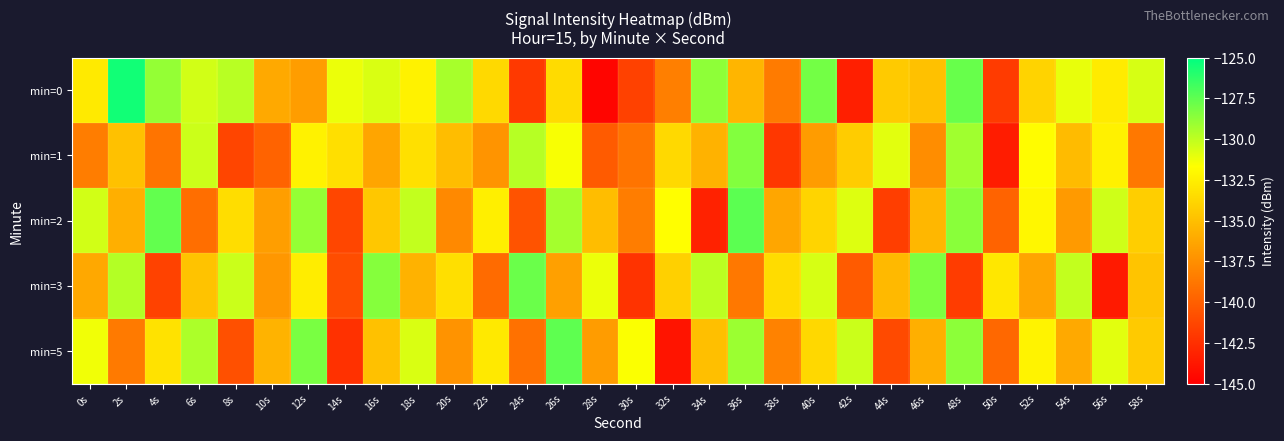

Reading left to right, extract all data points from this chart.

min=0: 0s=-132.8	2s=-125.5	4s=-128.9	6s=-130.5	8s=-129.8	10s=-136.1	12s=-136.8	14s=-131.2	16s=-130.7	18s=-132.3	20s=-129.4	22s=-133.6	24s=-142.0	26s=-133.5	28s=-144.7	30s=-141.5	32s=-138.3	34s=-128.7	36s=-135.5	38s=-138.5	40s=-128.0	42s=-143.3	44s=-134.4	46s=-134.9	48s=-127.7	50s=-141.9	52s=-134.0	54s=-131.1	56s=-132.7	58s=-130.6
min=1: 0s=-138.5	2s=-134.9	4s=-138.9	6s=-130.3	8s=-141.4	10s=-139.8	12s=-132.3	14s=-133.3	16s=-136.3	18s=-133.2	20s=-135.1	22s=-137.2	24s=-129.8	26s=-131.5	28s=-140.2	30s=-138.9	32s=-133.6	34s=-135.7	36s=-128.4	38s=-142.1	40s=-136.8	42s=-134.3	44s=-130.9	46s=-137.6	48s=-129.2	50s=-143.5	52s=-131.8	54s=-135.2	56s=-132.4	58s=-138.7
min=2: 0s=-130.5	2s=-135.8	4s=-127.6	6s=-139.2	8s=-133.4	10s=-136.7	12s=-128.9	14s=-141.3	16s=-134.6	18s=-130.1	20s=-137.8	22s=-132.5	24s=-140.6	26s=-129.3	28s=-135.1	30s=-138.4	32s=-131.7	34s=-143.2	36s=-127.4	38s=-136.3	40s=-133.9	42s=-130.8	44s=-141.7	46s=-135.4	48s=-128.6	50s=-139.8	52s=-132.1	54s=-136.9	56s=-130.4	58s=-134.2
min=3: 0s=-136.2	2s=-129.7	4s=-141.5	6s=-134.8	8s=-130.3	10s=-137.1	12s=-132.6	14s=-140.9	16s=-128.5	18s=-135.7	20s=-133.3	22s=-139.4	24s=-127.8	26s=-136.6	28s=-131.2	30s=-142.3	32s=-134.1	34s=-129.9	36s=-138.7	38s=-133.5	40s=-130.6	42s=-140.2	44s=-135.3	46s=-128.3	48s=-141.8	50s=-132.9	52s=-136.4	54s=-130.1	56s=-143.6	58s=-134.7
min=5: 0s=-131.3	2s=-138.6	4s=-133.2	6s=-129.5	8s=-140.8	10s=-135.6	12s=-128.2	14s=-142.4	16s=-134.9	18s=-130.7	20s=-137.3	22s=-132.8	24s=-139.1	26s=-127.5	28s=-136.8	30s=-131.6	32s=-143.9	34s=-135.0	36s=-129.1	38s=-138.2	40s=-133.7	42s=-130.3	44s=-141.1	46s=-135.8	48s=-128.7	50s=-139.5	52s=-132.3	54s=-136.1	56s=-130.9	58s=-134.4